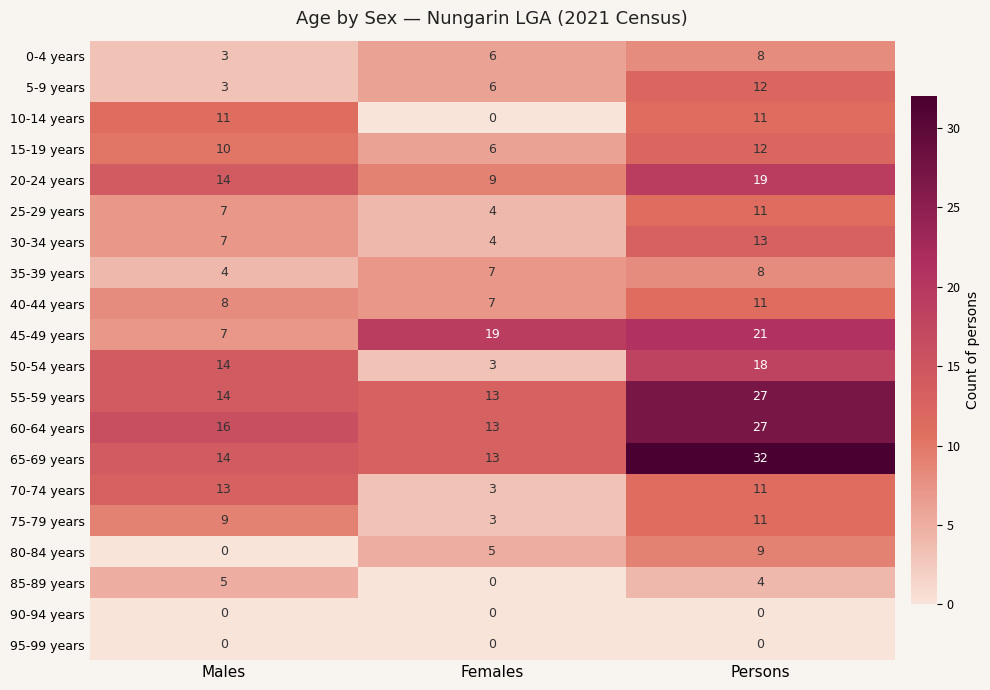

Where is 70-74 years nearest to the value 8?

Persons